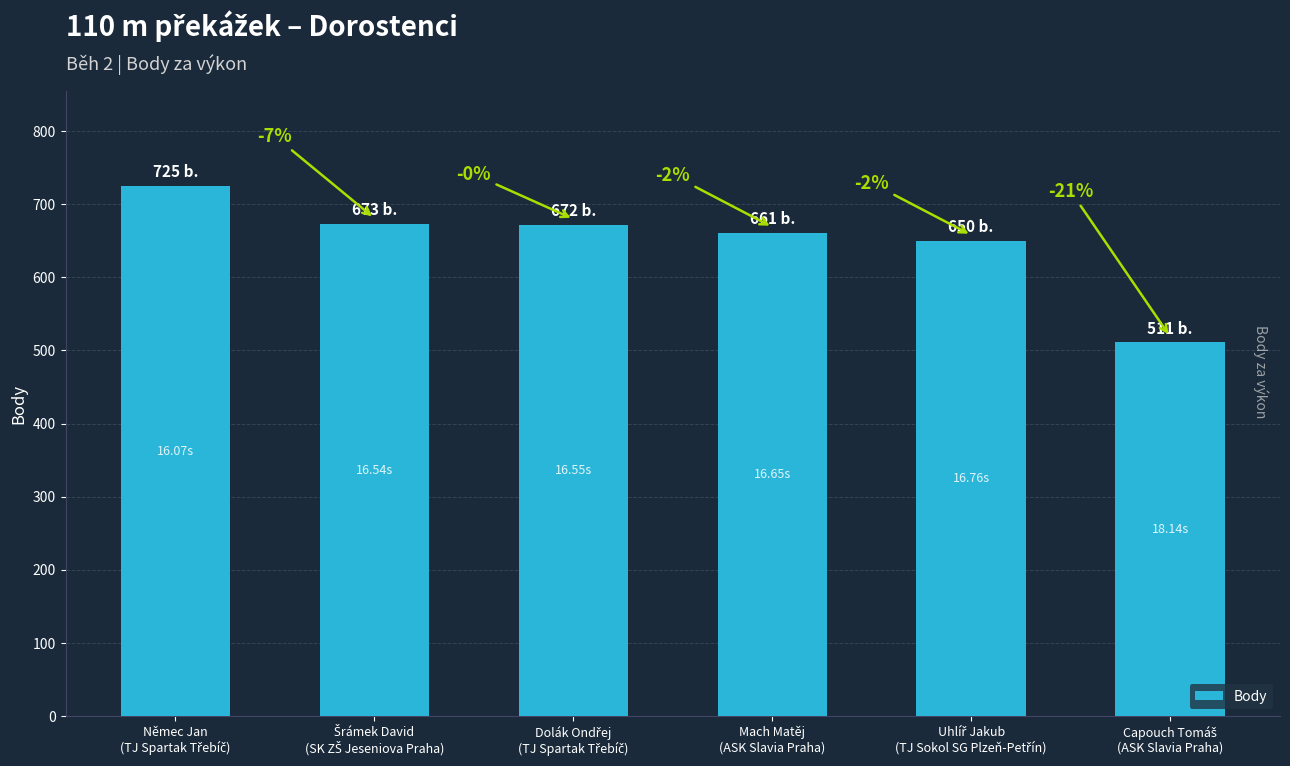

Approximately how many times larger is the value at Uhlíř Jakub
(TJ Sokol SG Plzeň-Petřín) compared to Capouch Tomáš
(ASK Slavia Praha)?

1.3